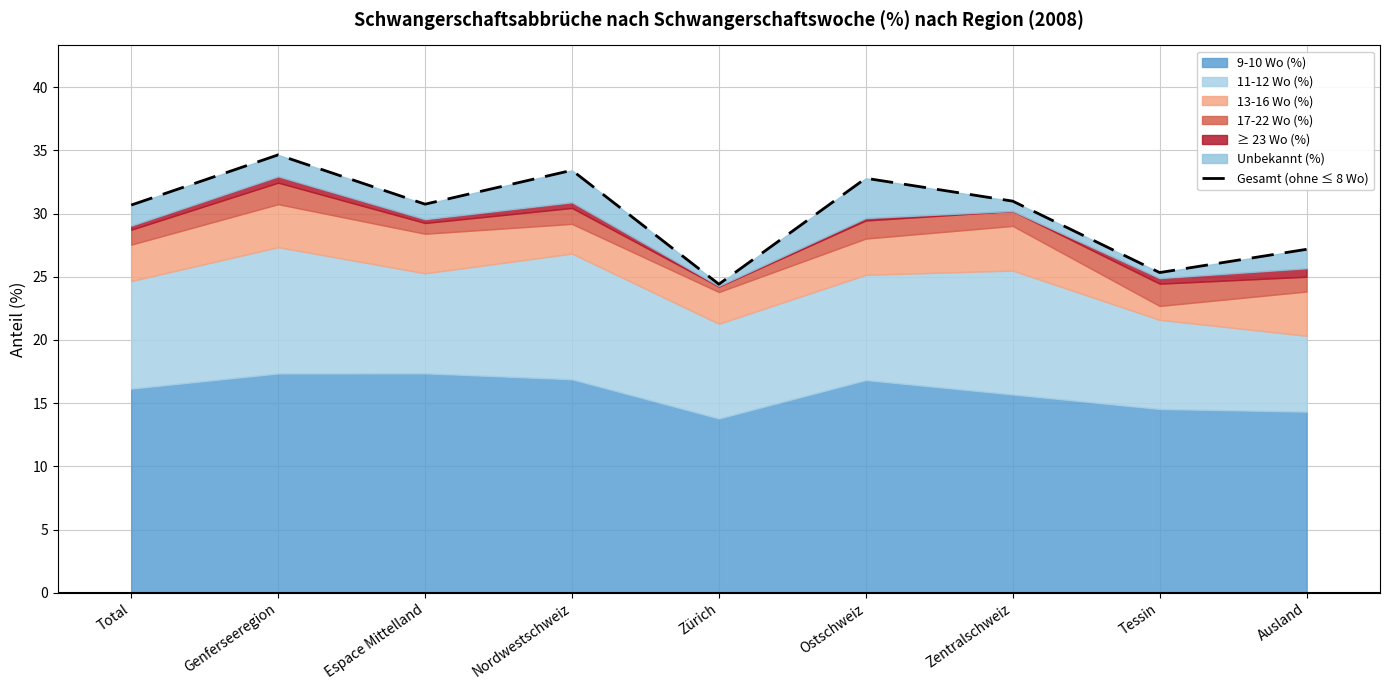

The value at Ostschweiz is 32.8. True or false?

True